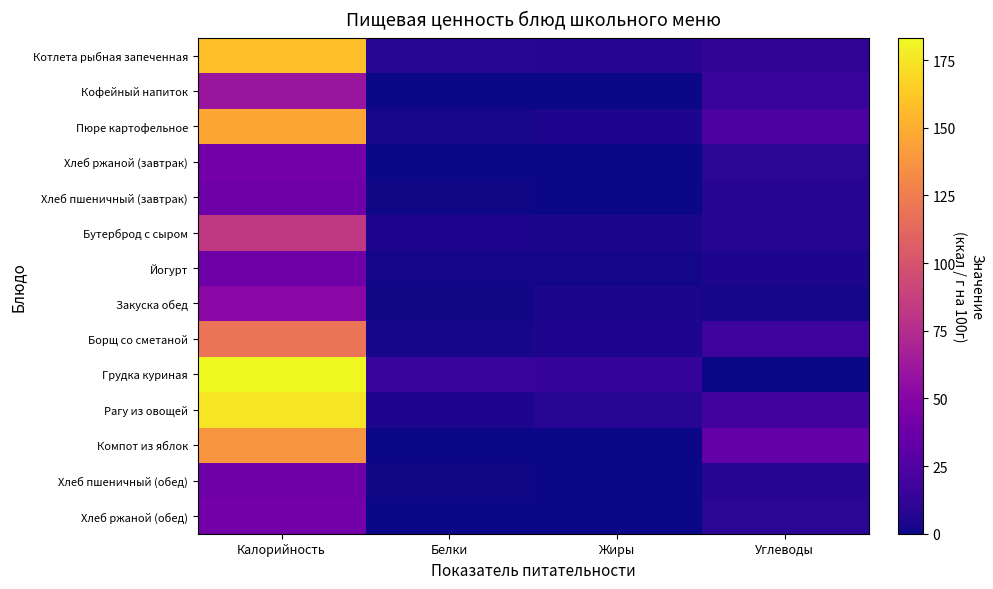

Which has a higher value, Калорийность or Жиры?

Калорийность